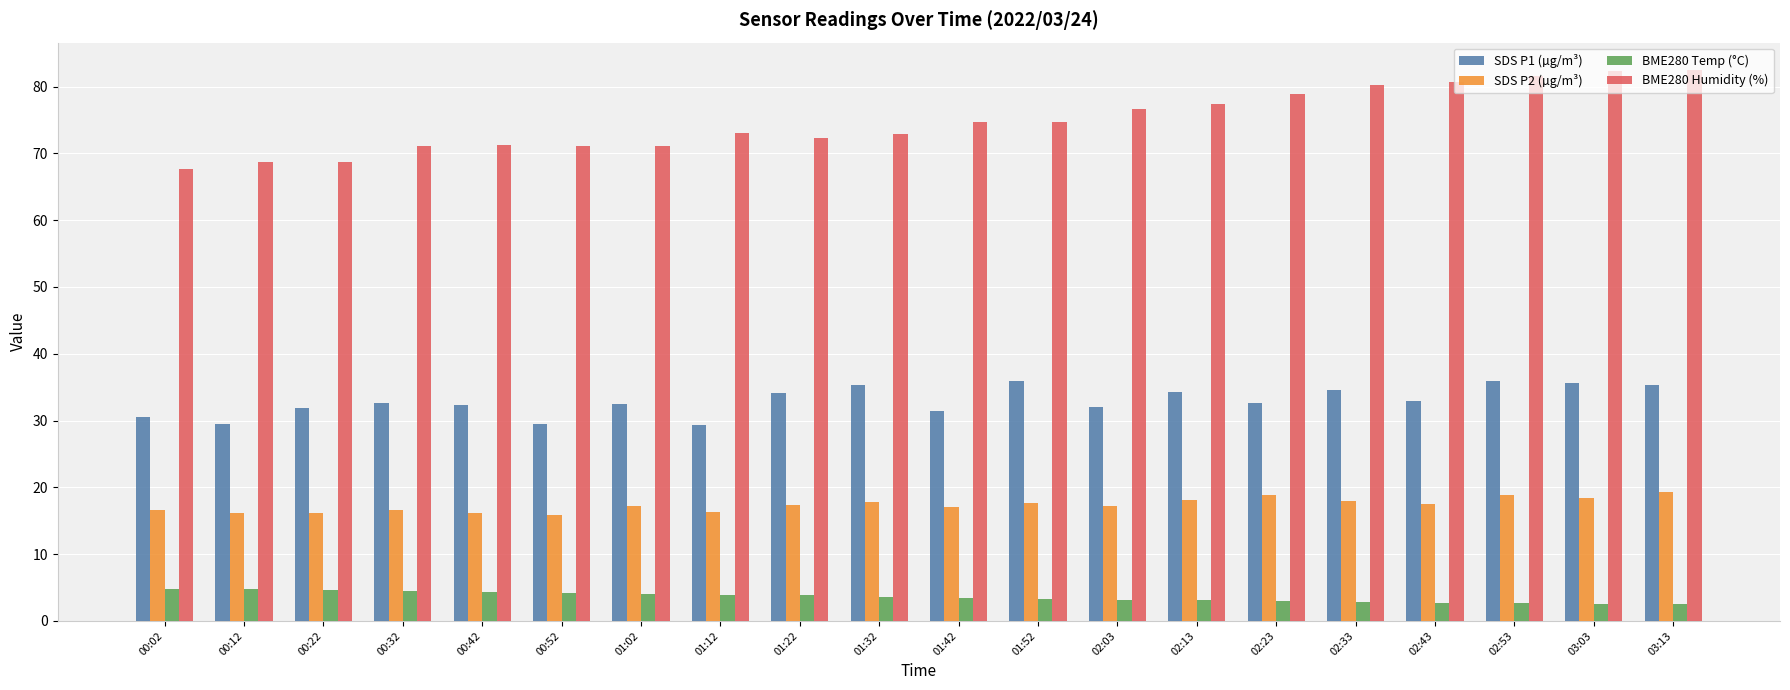

List the series in order of their overall mean, highest first.

BME280 Humidity (%), SDS P1 (µg/m³), SDS P2 (µg/m³), BME280 Temp (°C)